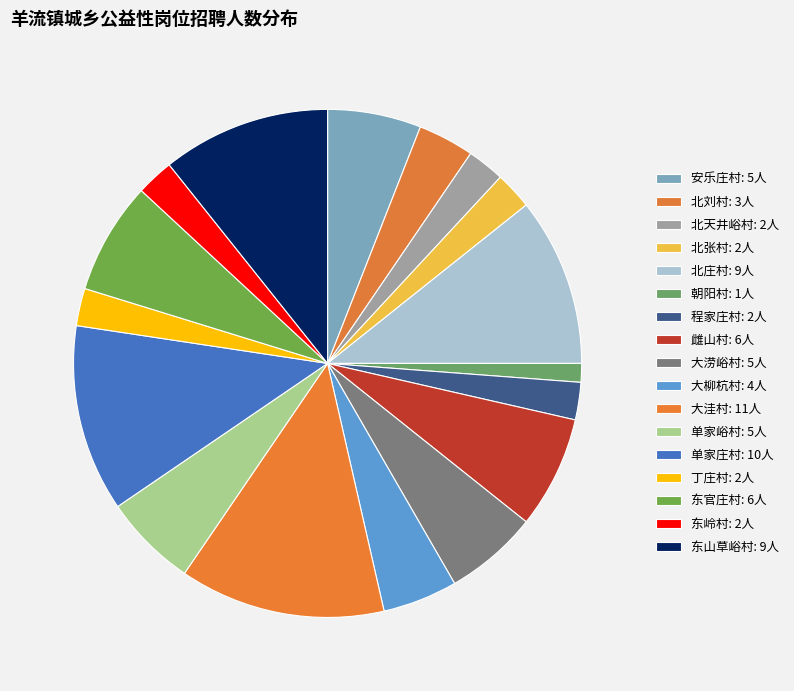

How much of the chart is everything except 北张村?

97.6%